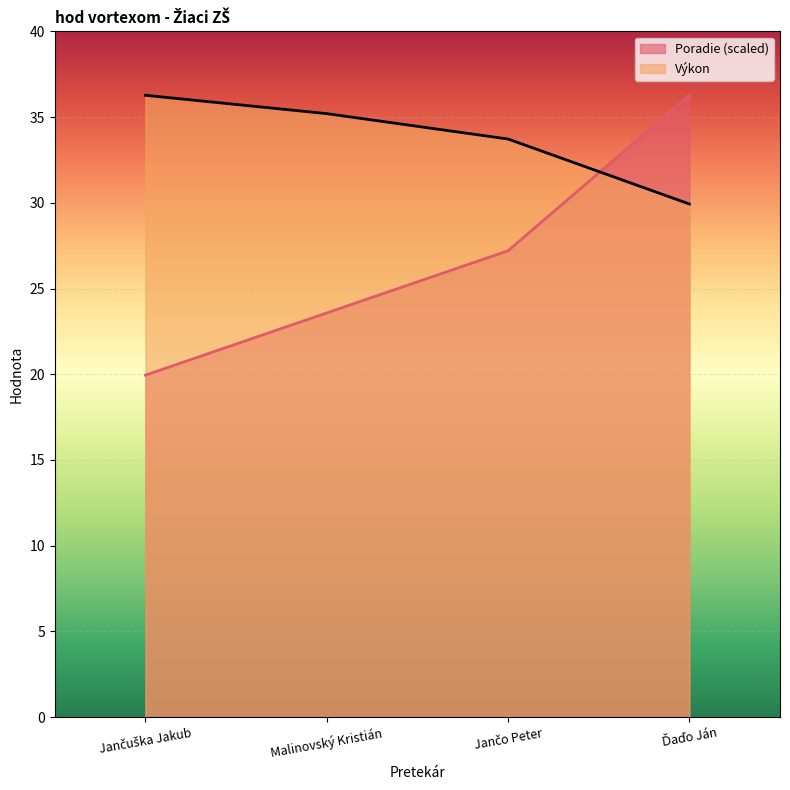

Is it true that Výkon equals 33.7 at Jančo Peter?

True